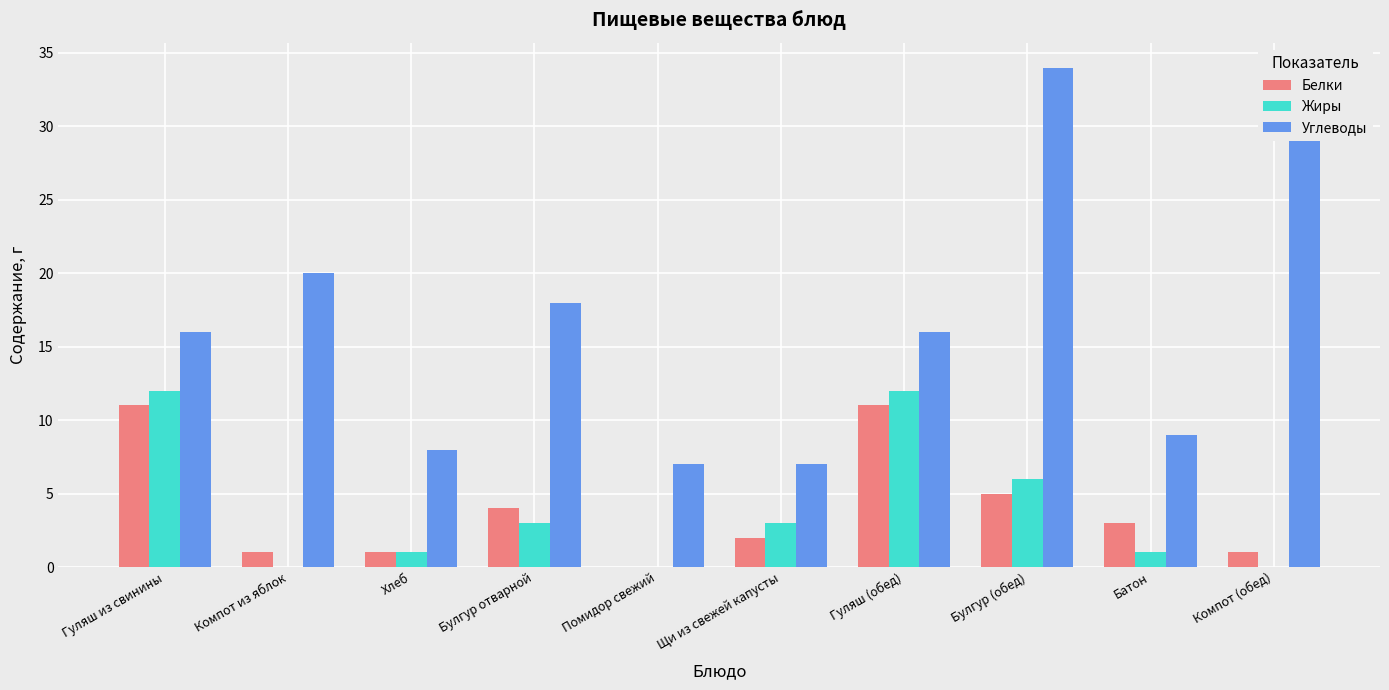

How many series are shown in this chart?

3